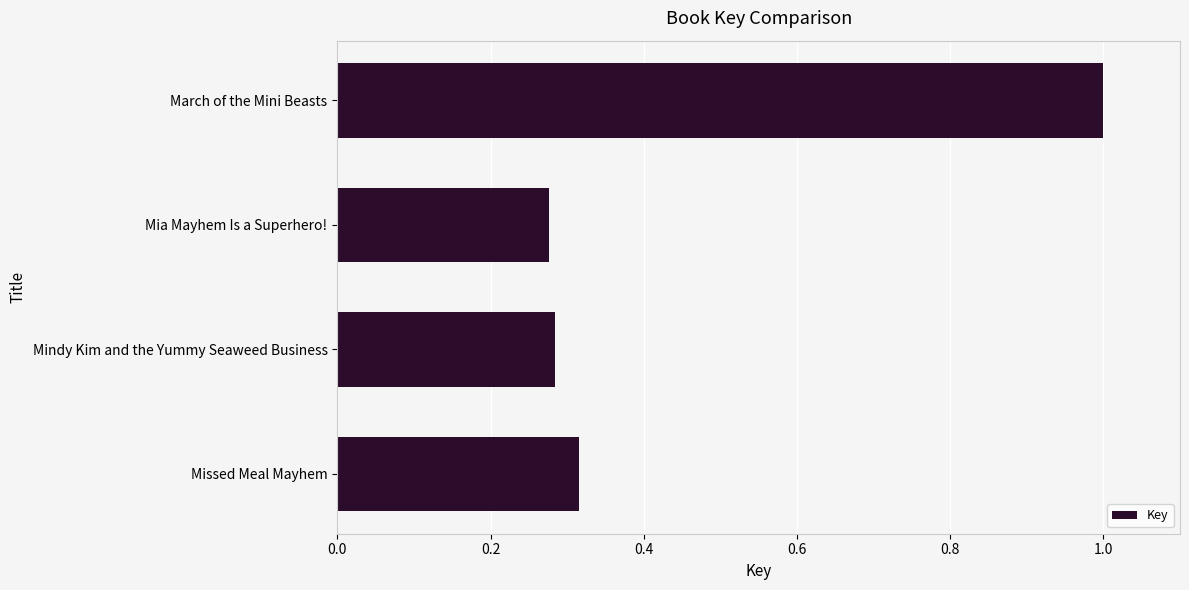

What is the change in value from Mia Mayhem Is a Superhero! to March of the Mini Beasts?

+0.7